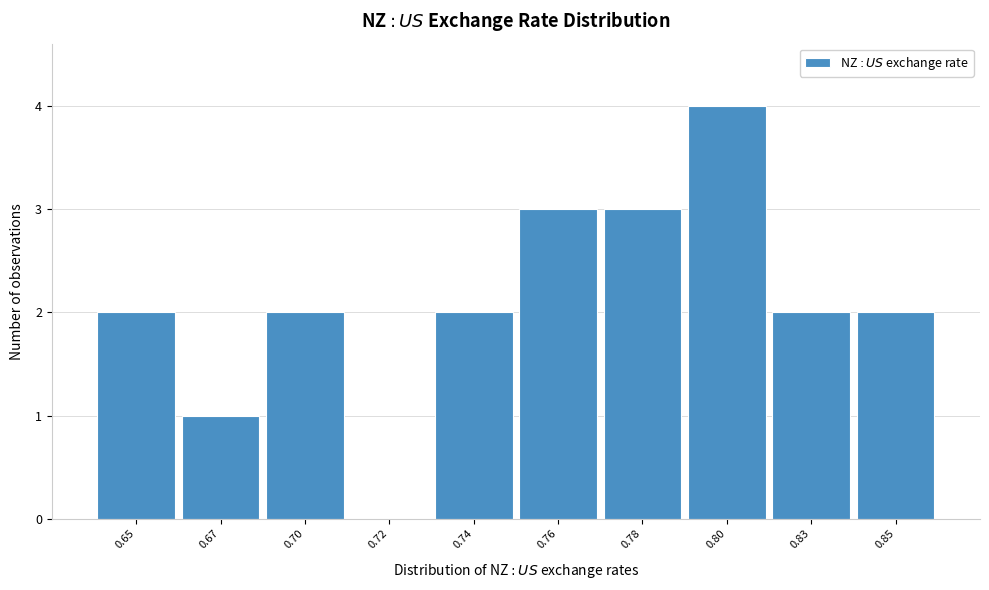

Reading right to left, transcribe all the data shown in this chart.

0.85=2	0.83=2	0.80=4	0.78=3	0.76=3	0.74=2	0.72=0	0.70=2	0.67=1	0.65=2